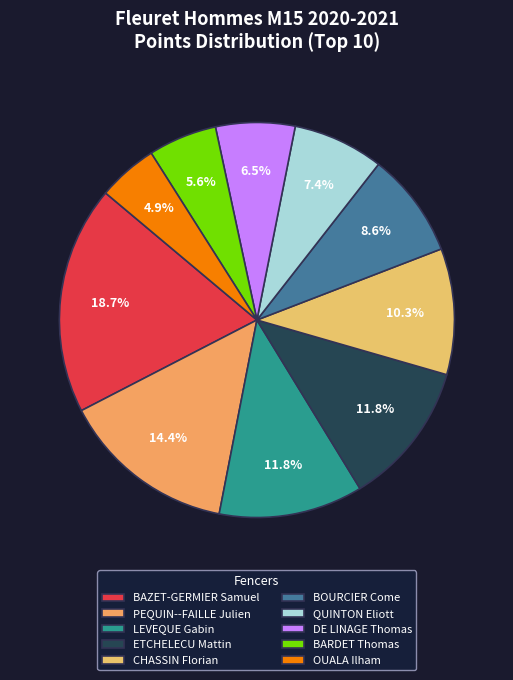

What portion of the pie excludes OUALA Ilham?

95.1%